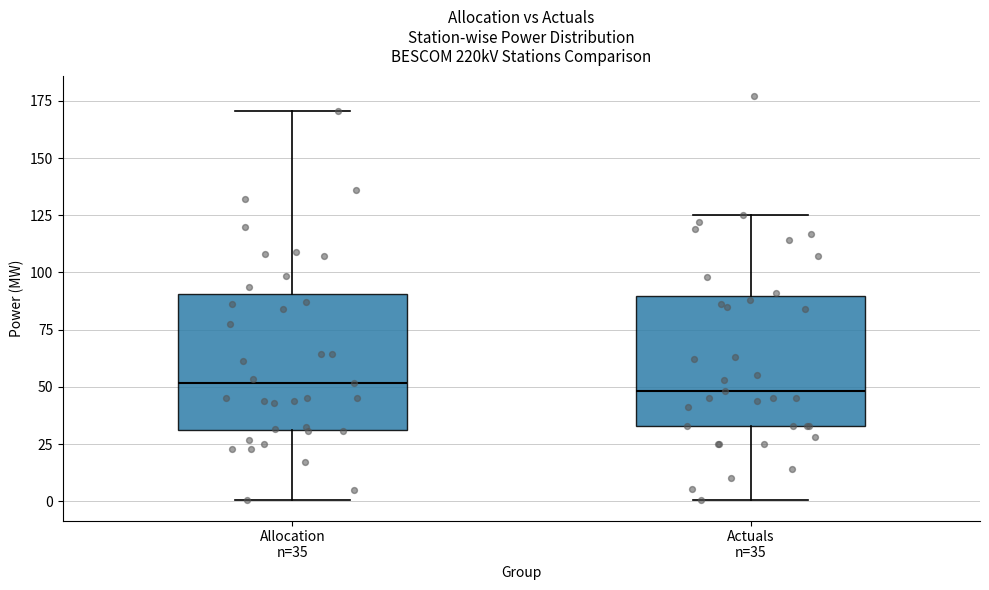

Reading left to right, read every box against the y-axis: the position of its median line, the range the box covers, and the ends of its whiskers. The values are not printed on the chart, so give them approximately, as read against the axis.

Allocation n=35: median 50, box 30 to 90, whiskers 0 to 170
Actuals n=35: median 50, box 35 to 90, whiskers 0 to 125